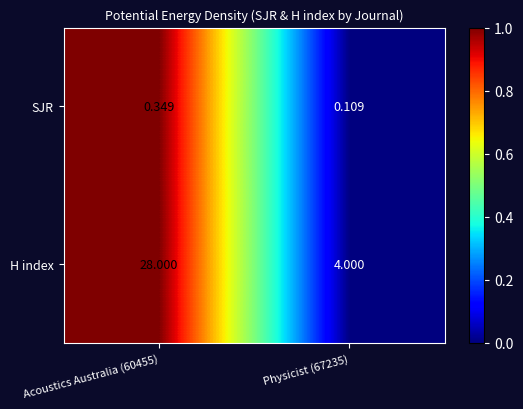

Which series has the largest total across all categories?

H index